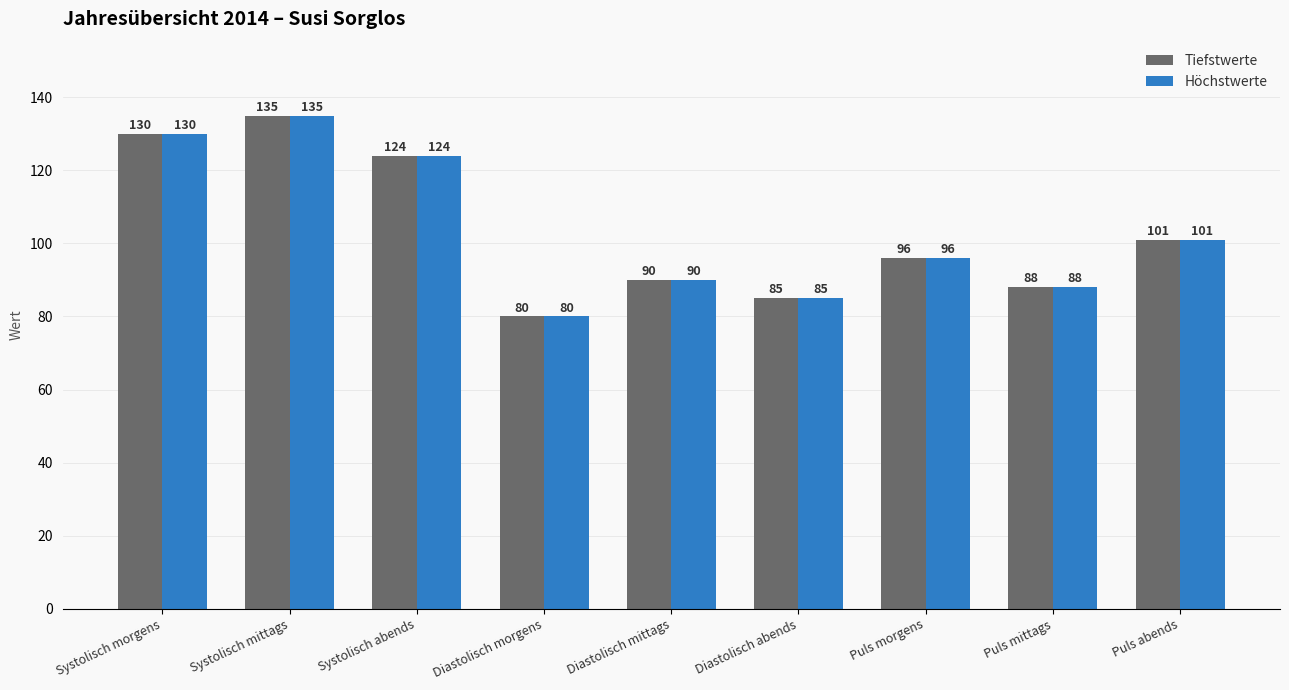

What is the difference between the Tiefstwerte values at Diastolisch abends and Systolisch mittags?

50